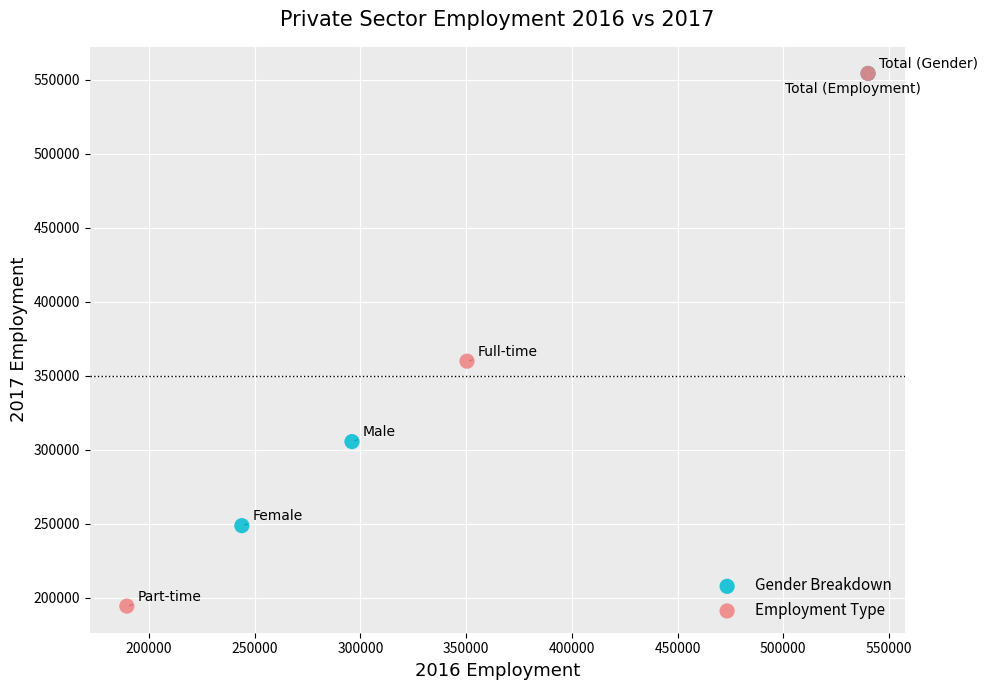

Which series reaches the minimum Y coordinate?

Employment Type